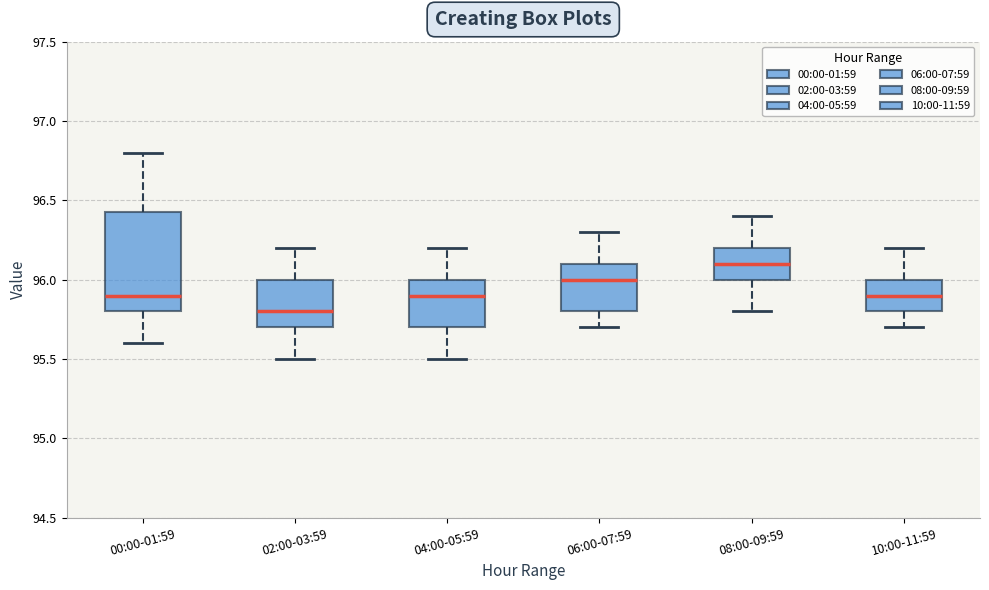

Which box's median line is the lowest?

02:00-03:59